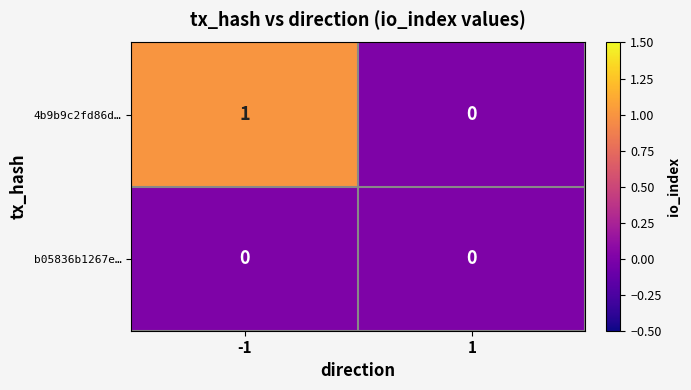

Rank the series by their maximum value, from highest to lowest.

4b9b9c2fd86d…, b05836b1267e…